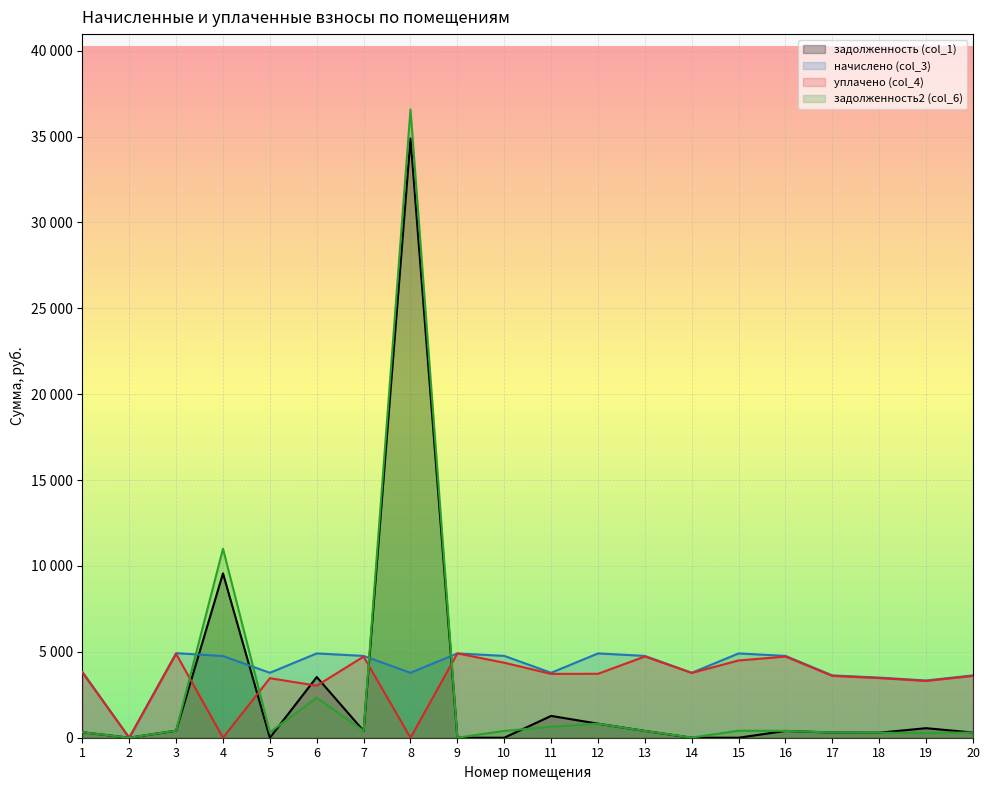

At which category does the chart reach its peak across all series?

8